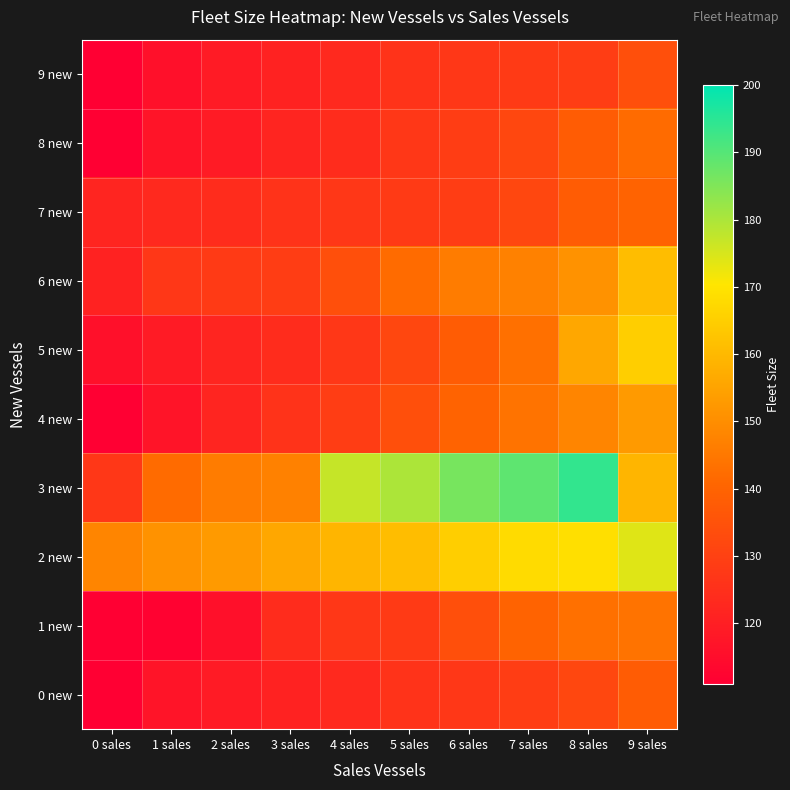

Reading left to right, what are all the values shown in this chart?

0 new: 0 sales=111	1 sales=117	2 sales=119	3 sales=121	4 sales=123	5 sales=126	6 sales=127	7 sales=129	8 sales=132	9 sales=138
1 new: 0 sales=111	1 sales=112	2 sales=116	3 sales=124	4 sales=127	5 sales=128	6 sales=134	7 sales=140	8 sales=143	9 sales=144
2 new: 0 sales=148	1 sales=151	2 sales=153	3 sales=156	4 sales=159	5 sales=161	6 sales=165	7 sales=168	8 sales=169	9 sales=174
3 new: 0 sales=127	1 sales=142	2 sales=146	3 sales=147	4 sales=177	5 sales=180	6 sales=186	7 sales=189	8 sales=194	9 sales=159
4 new: 0 sales=111	1 sales=117	2 sales=122	3 sales=126	4 sales=129	5 sales=134	6 sales=140	7 sales=144	8 sales=148	9 sales=153
5 new: 0 sales=116	1 sales=119	2 sales=122	3 sales=124	4 sales=127	5 sales=132	6 sales=138	7 sales=143	8 sales=156	9 sales=165
6 new: 0 sales=121	1 sales=127	2 sales=128	3 sales=129	4 sales=134	5 sales=142	6 sales=146	7 sales=147	8 sales=151	9 sales=161
7 new: 0 sales=122	1 sales=123	2 sales=124	3 sales=126	4 sales=127	5 sales=128	6 sales=129	7 sales=132	8 sales=138	9 sales=140
8 new: 0 sales=111	1 sales=117	2 sales=119	3 sales=122	4 sales=124	5 sales=127	6 sales=129	7 sales=132	8 sales=138	9 sales=142
9 new: 0 sales=111	1 sales=116	2 sales=119	3 sales=121	4 sales=123	5 sales=126	6 sales=127	7 sales=128	8 sales=129	9 sales=134